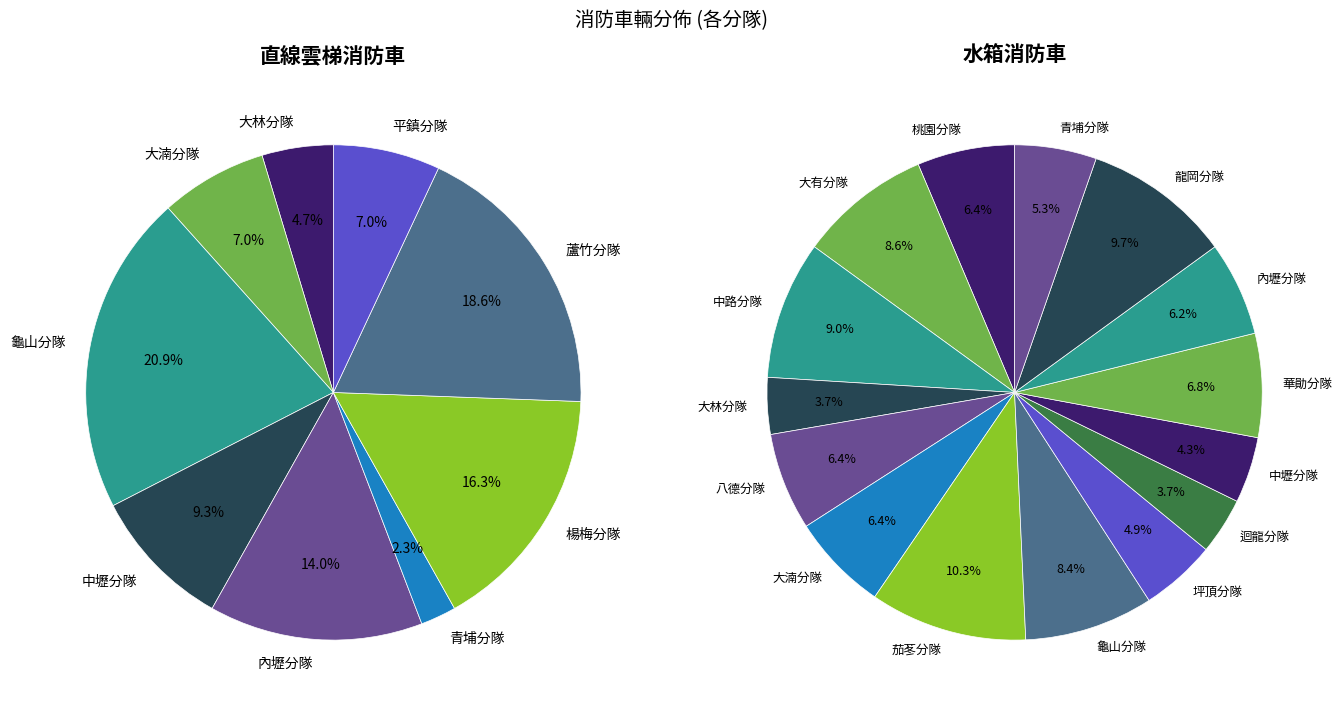

Which category has the biggest portion of the pie?

龜山分隊